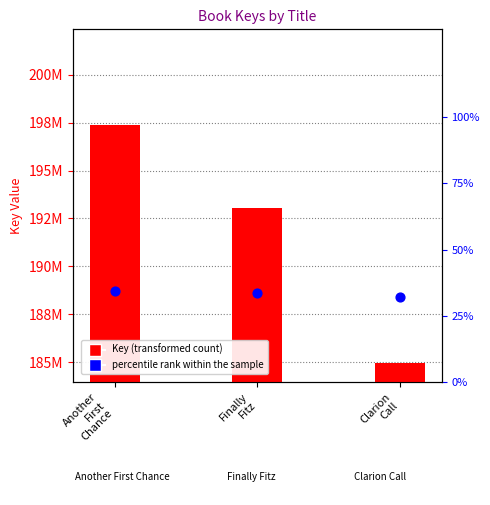

Is the value of Key (transformed count) at Another
First
Chance greater than the value of percentile rank within the sample at Finally
Fitz?

Yes